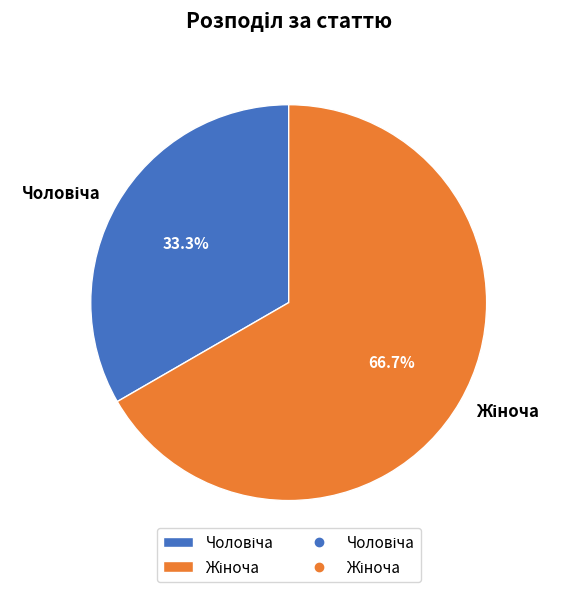

Is there a majority slice in this chart?

Yes